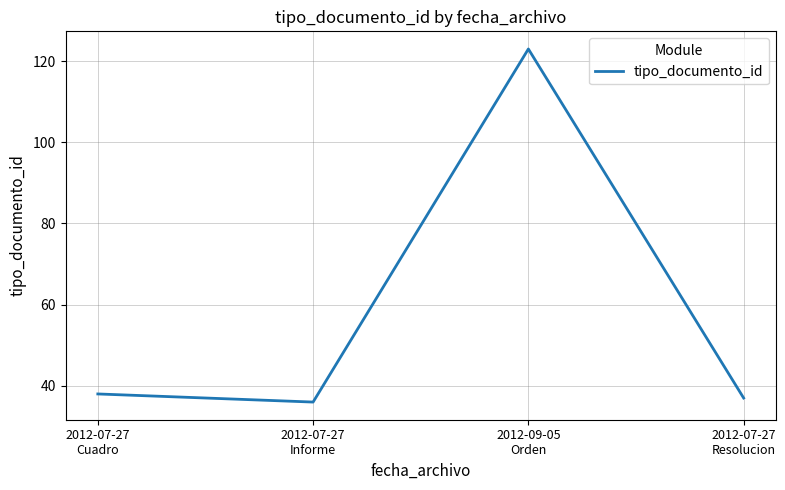

What is the difference between the maximum and minimum values?

87